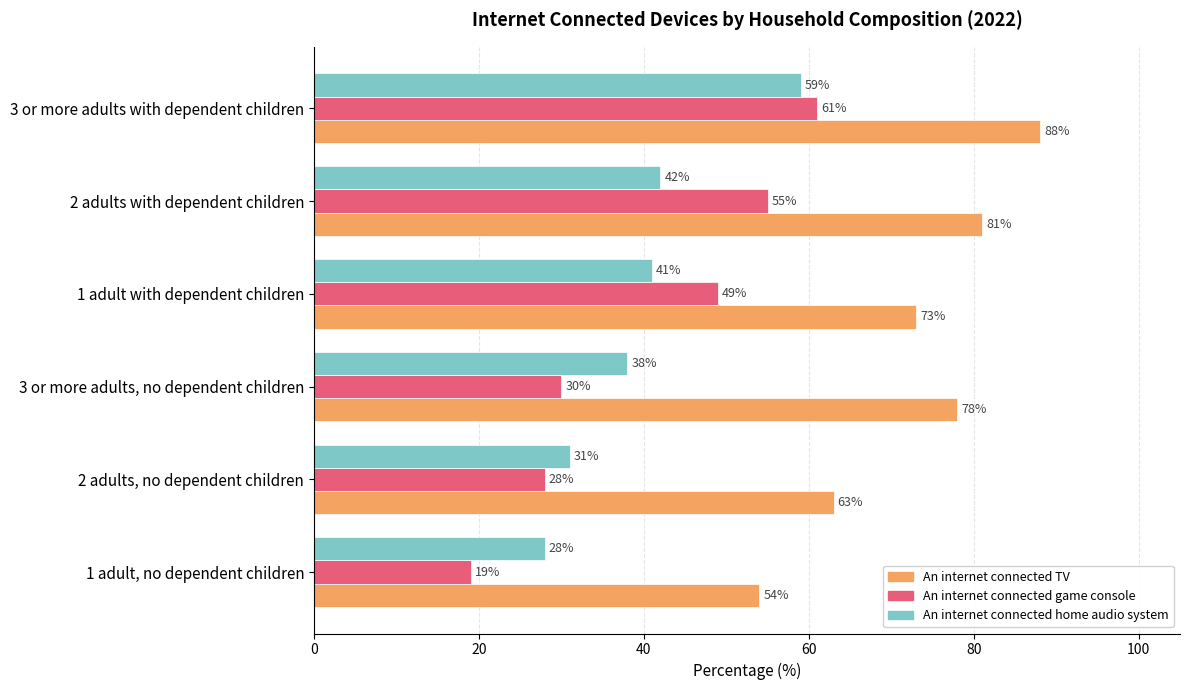

Which series has the widest spread of values?

An internet connected game console